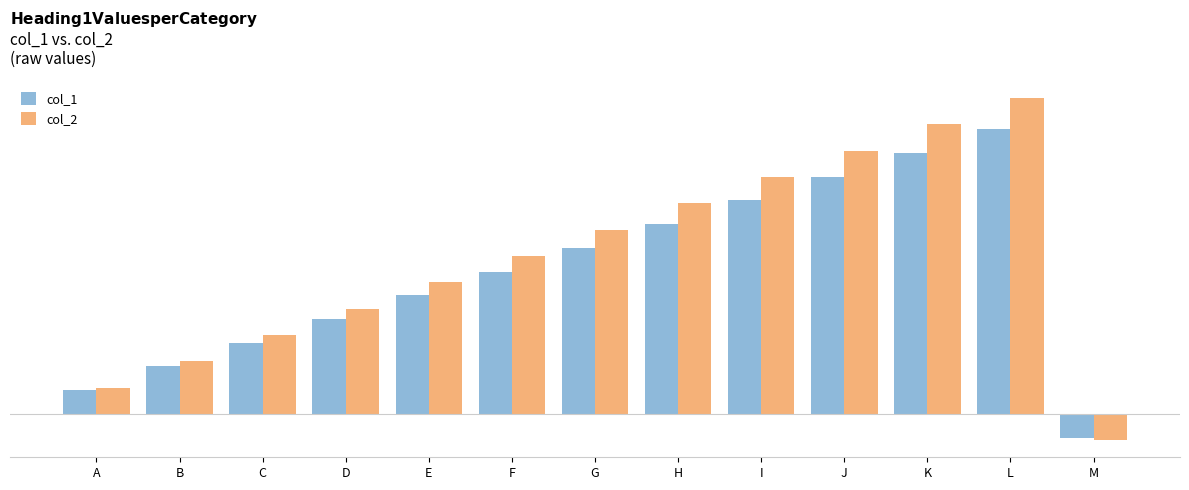

Rank the categories by col_2 value from lowest to highest.

M, A, B, C, D, E, F, G, H, I, J, K, L